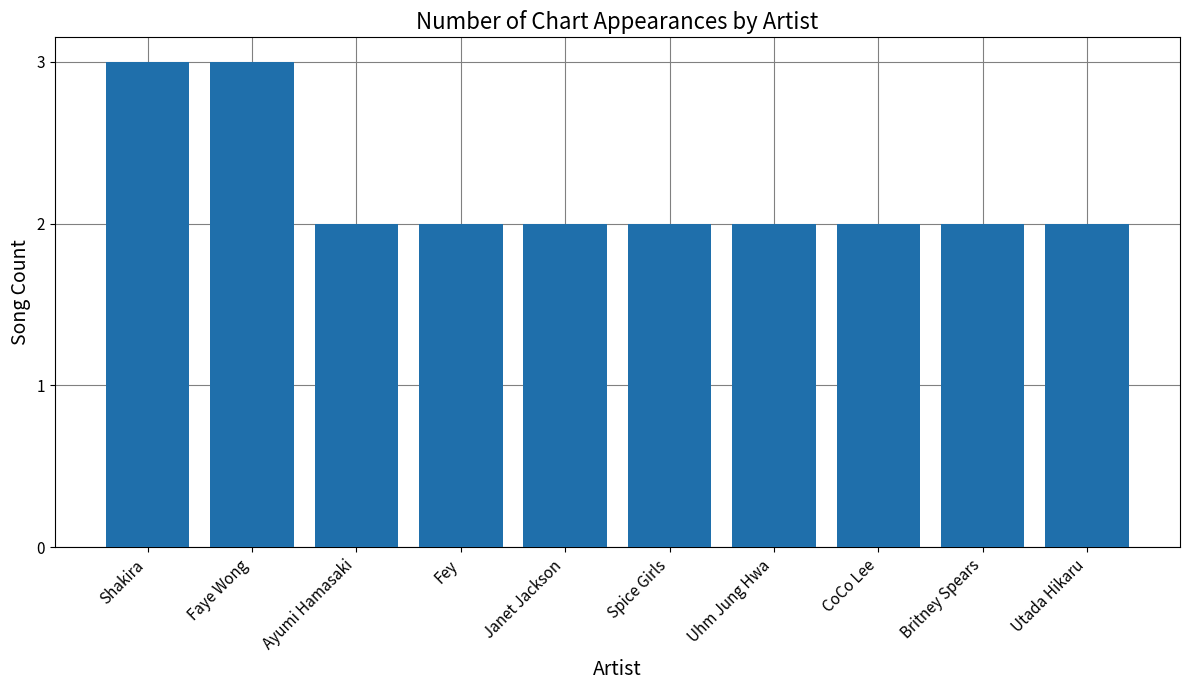

What is the maximum value shown in the chart?

3